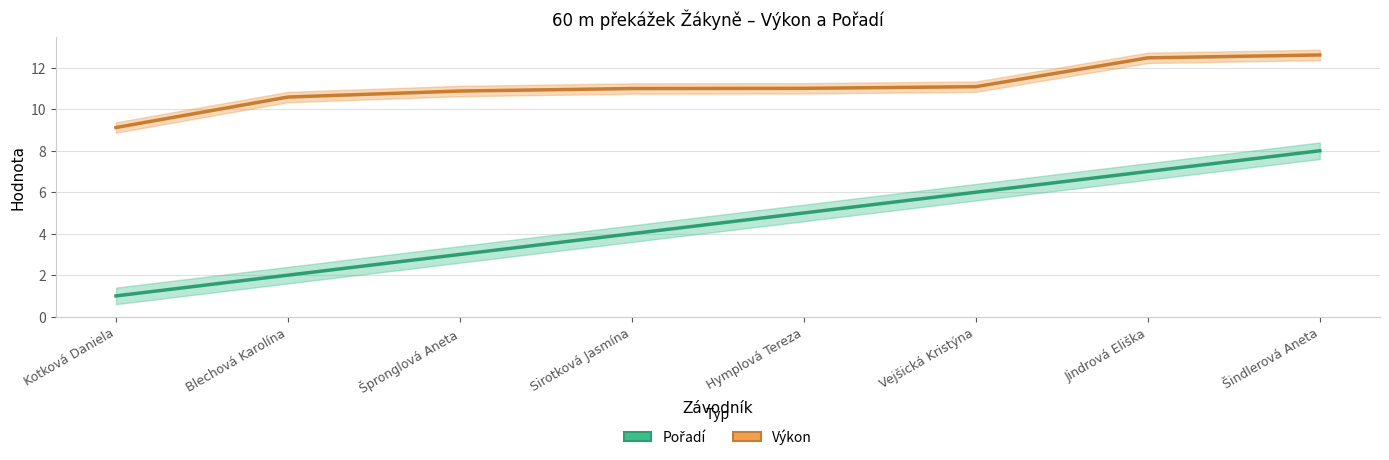

Is it true that Výkon (střed) equals 10.6 at Blechová Karolína?

True